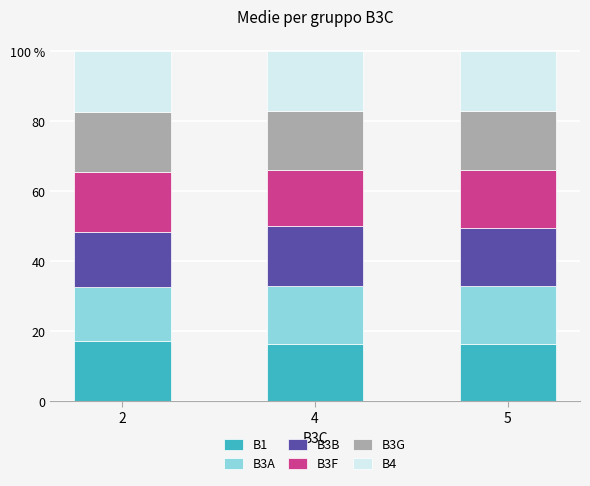

List the series in order of their peak value, highest first.

B1, B3F, B3G, B4, B3B, B3A